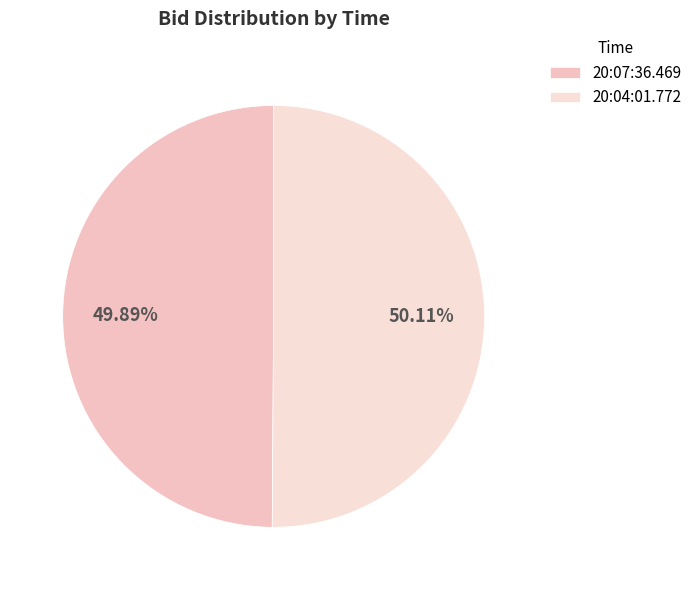

What is the majority slice?

20:04:01.772